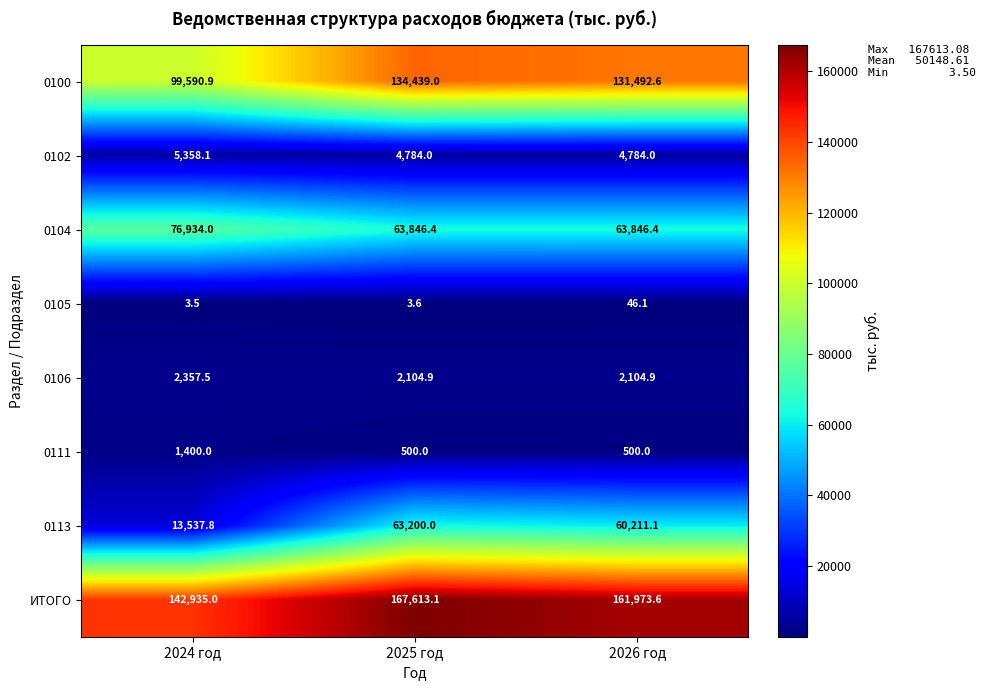

Rank the series at 2026 год from lowest to highest value.

0105, 0111, 0106, 0102, 0113, 0104, 0100, ИТОГО